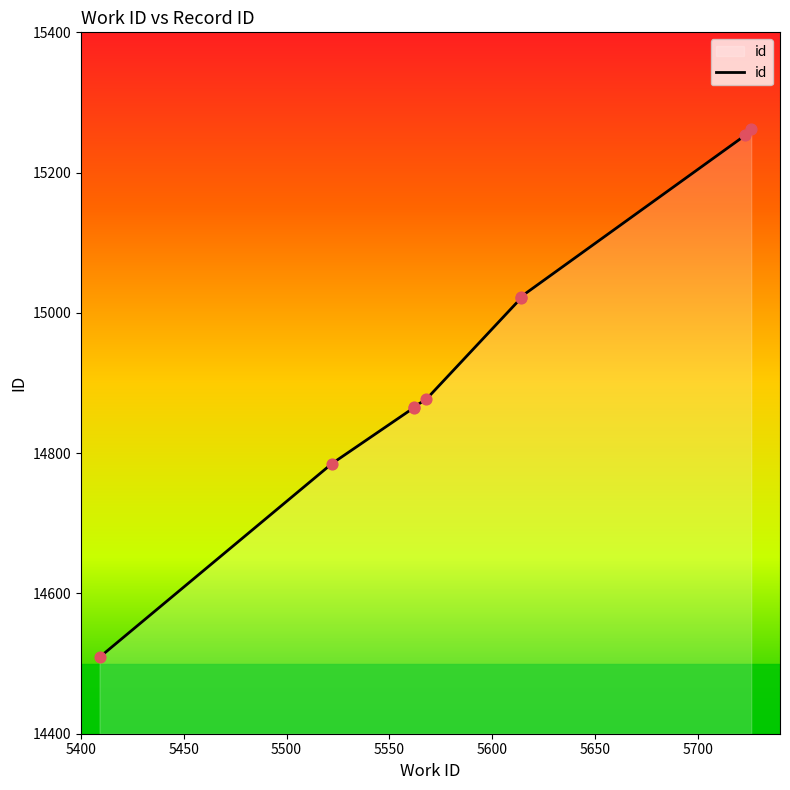

Between 5700 and 5600, which is larger?

5700